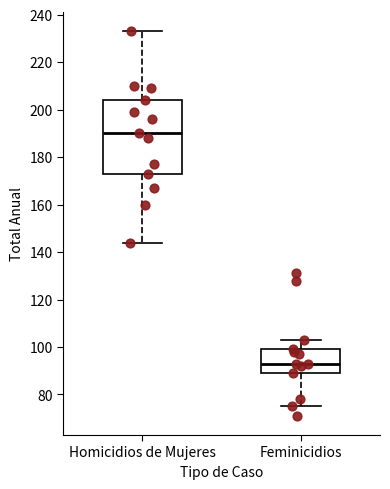

Where is the lower edge of the box for Homicidios de Mujeres on the y-axis? The values are not printed on the chart, so give them approximately, as read against the axis.

174